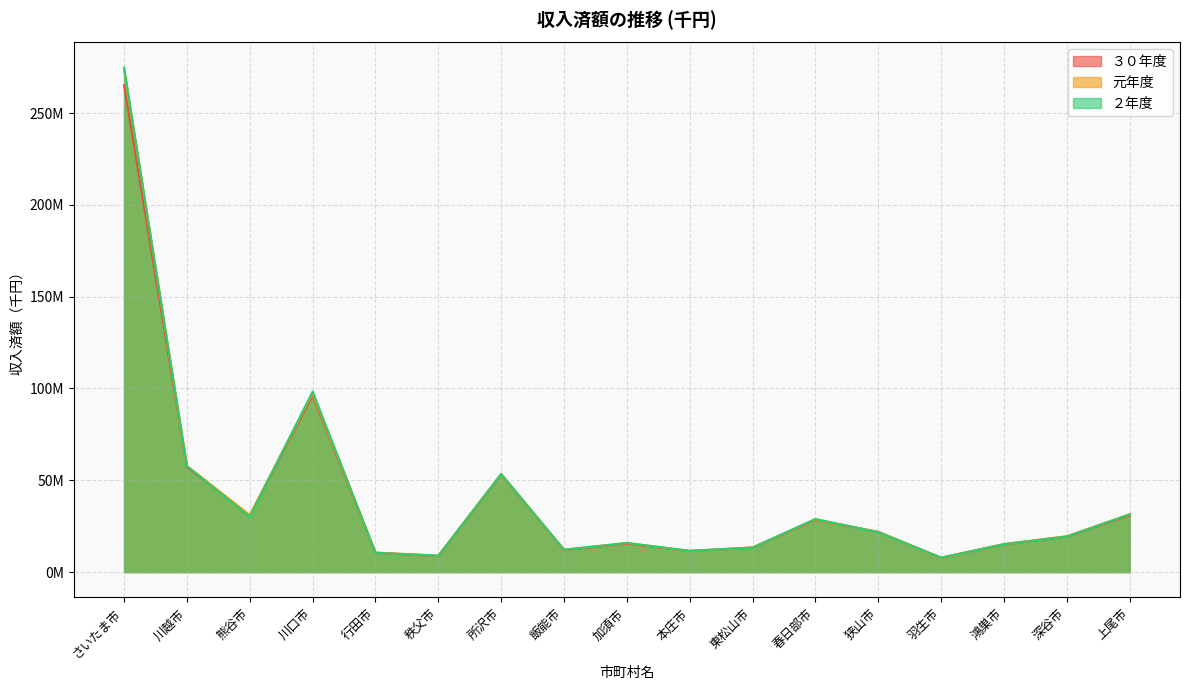

How many values in the 元年度 series are below 19573466?

8